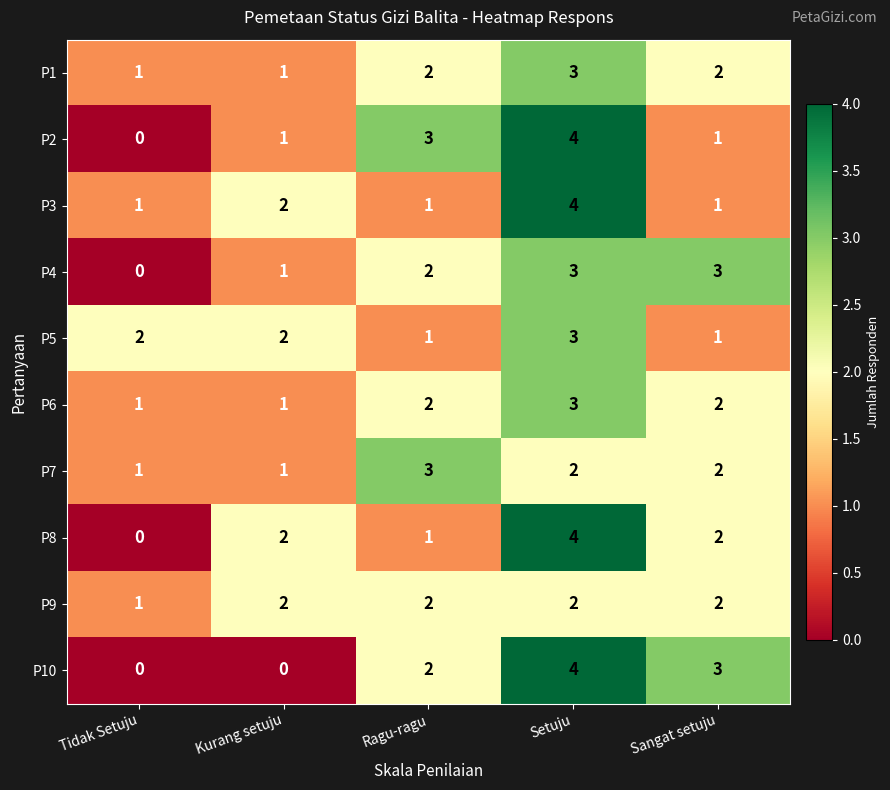

Is it true that P9 equals 3 at Ragu-ragu?

False